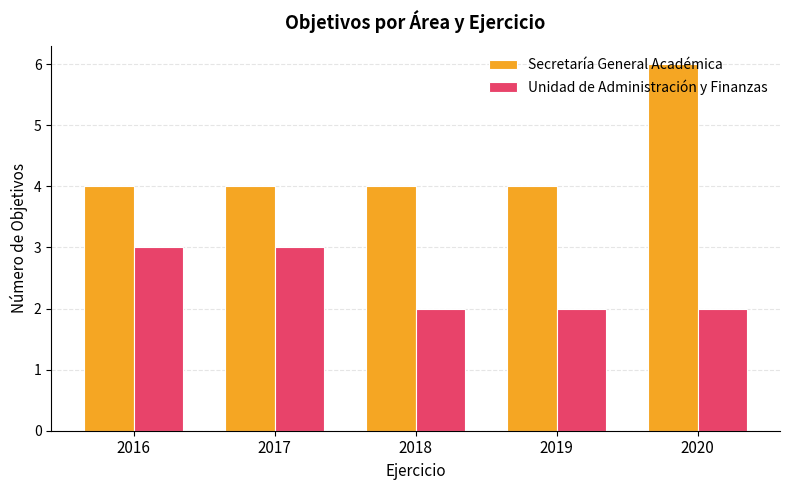

What is the sum of all Secretaría General Académica values?

22